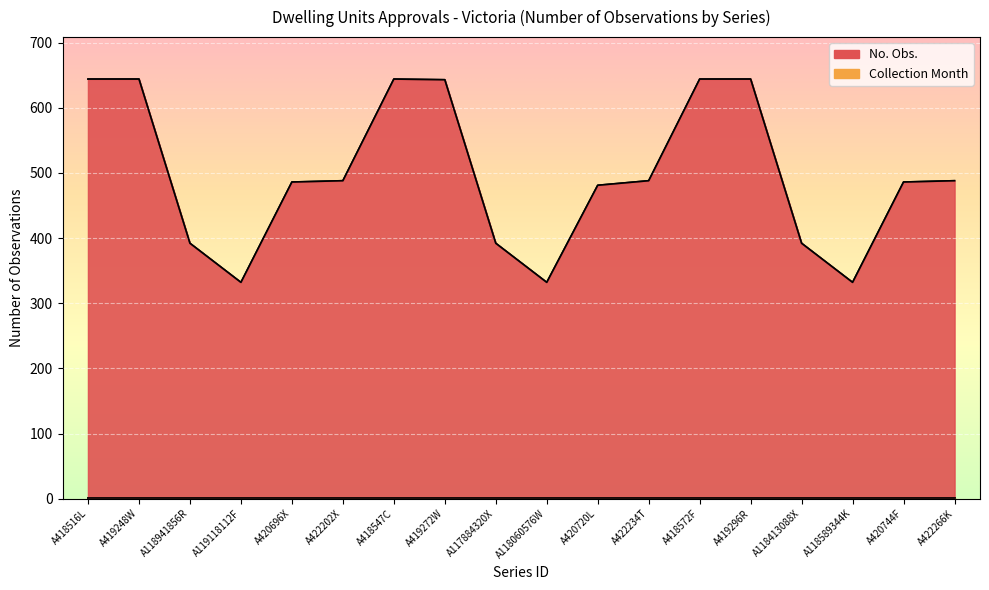

How many points are lower than both their immediate neighbors (excluding endpoints)?

3